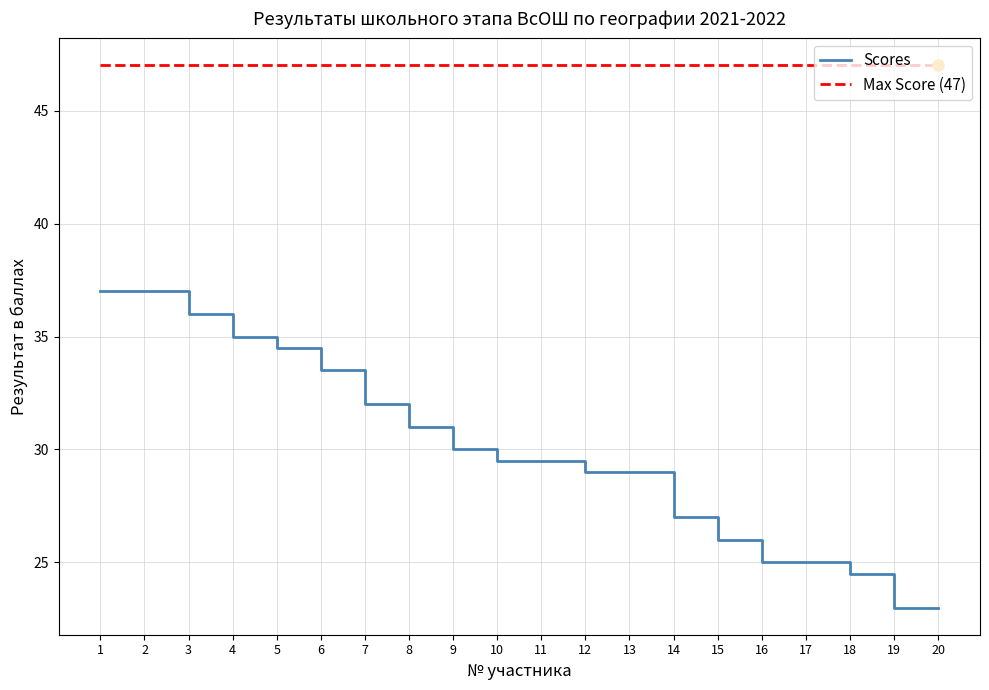

Which series changed the most between 11 and 14?

Scores